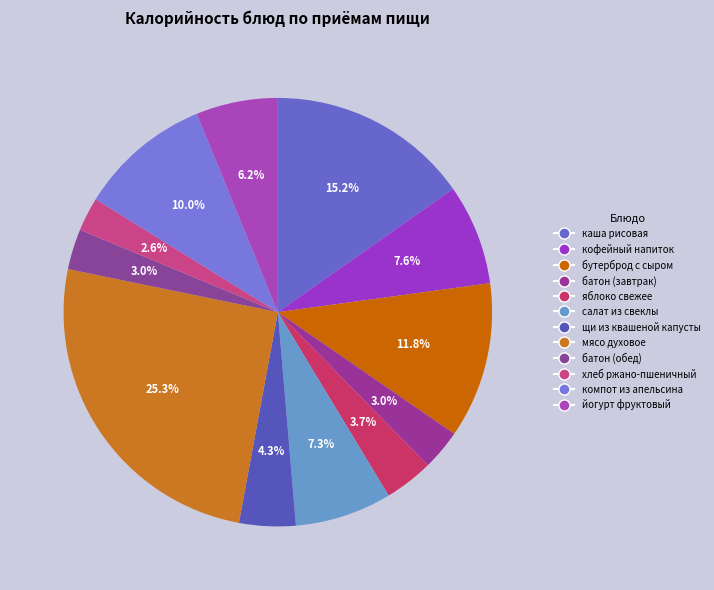

How many slices are in this pie chart?

12